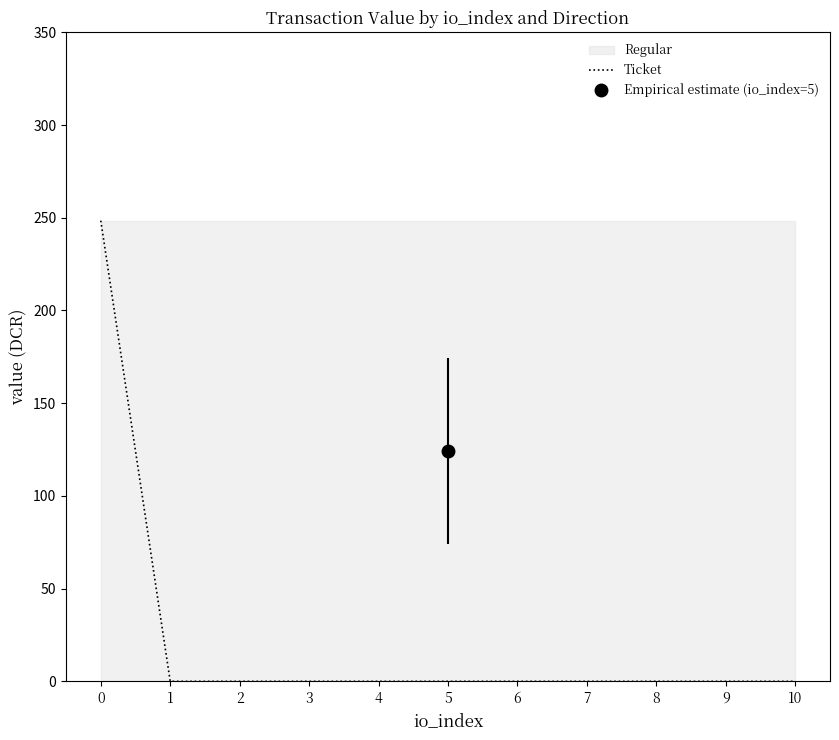

What is the maximum value shown in the chart?

248.4